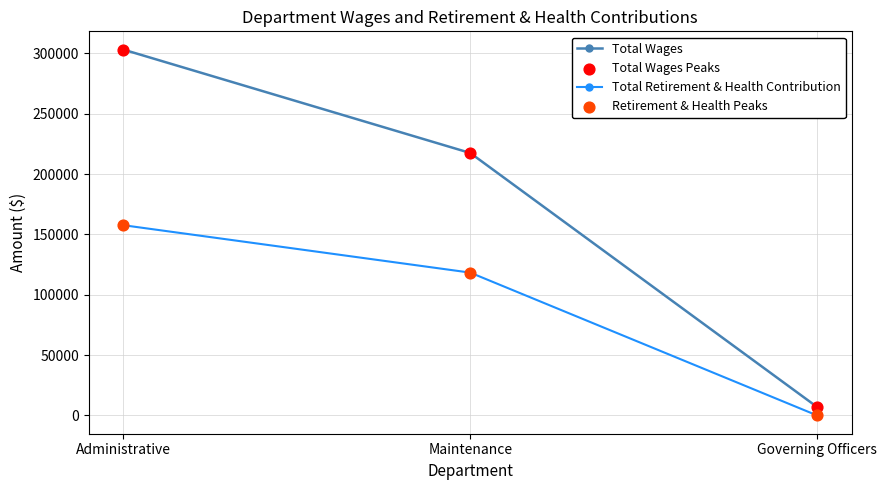

What is the difference between the highest and lowest values at Governing Officers?

7000